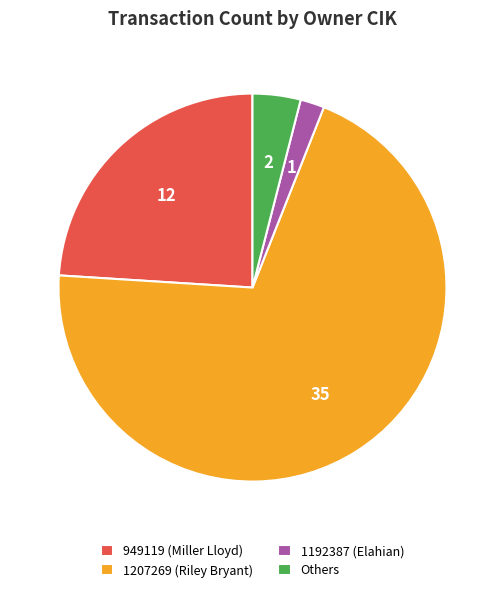

Between 1207269 (Riley Bryant) and 1192387 (Elahian), which is larger?

1207269 (Riley Bryant)